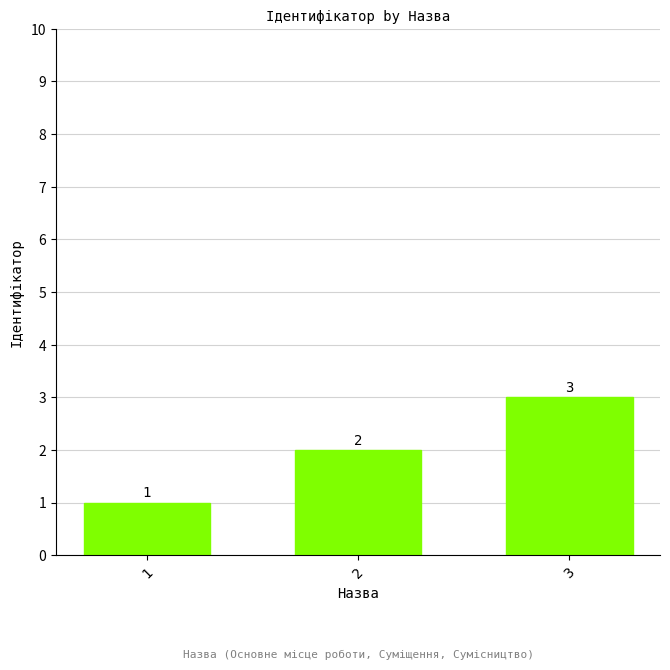

How many values are below 2?

1